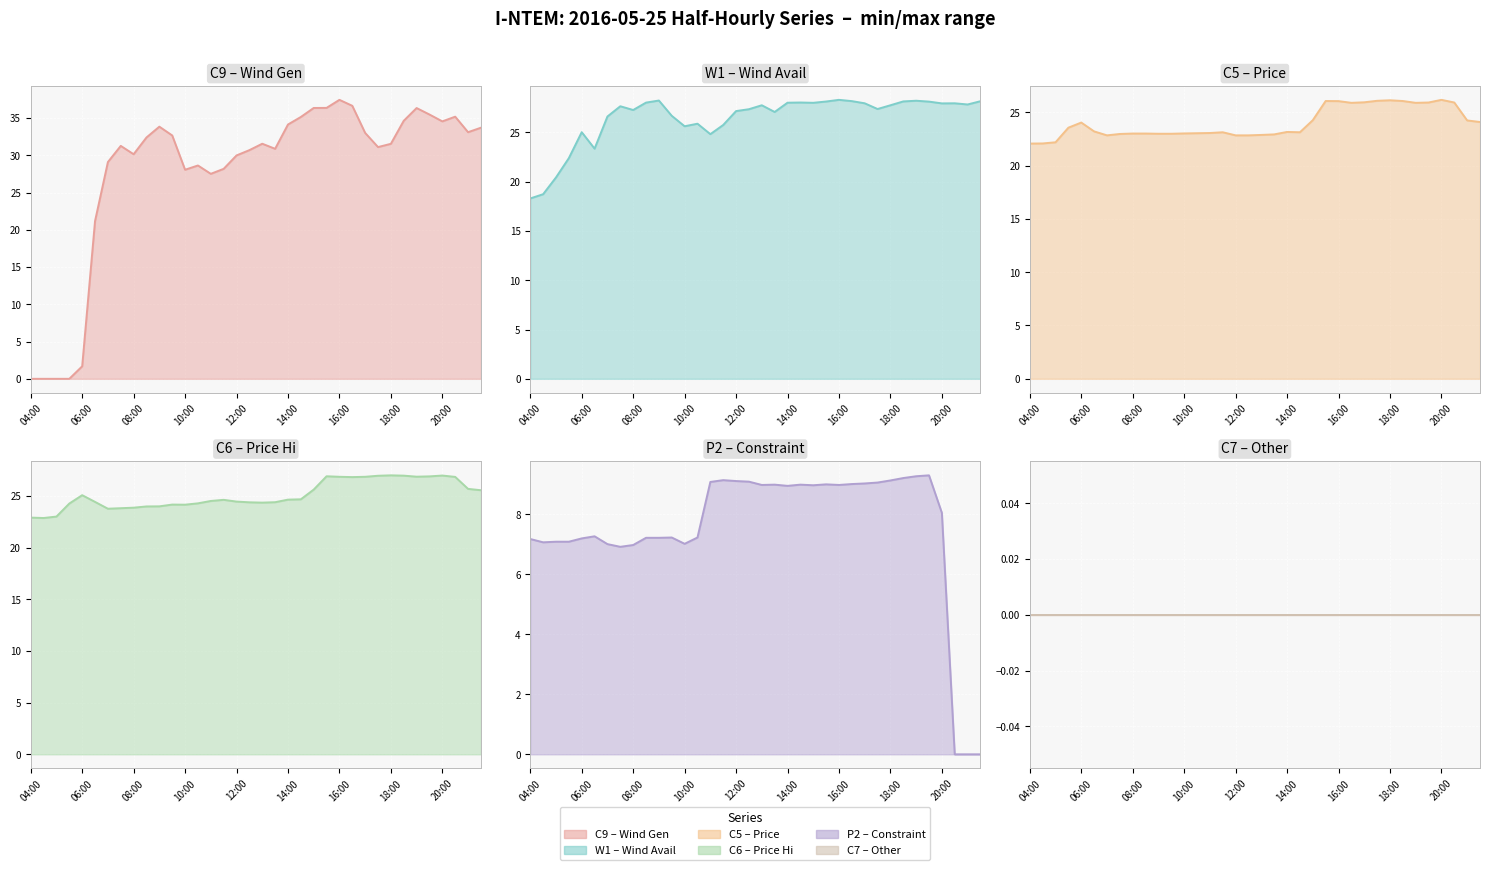

True or false: C9 – Wind Gen (line) and C7 – Other (line) cross at least once.

False